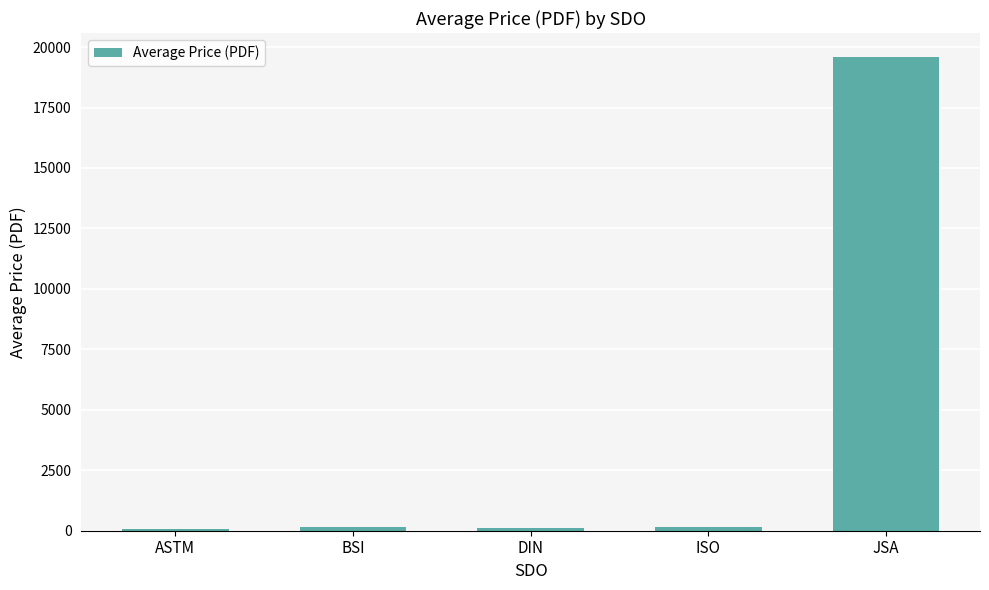

The chart shows a value of 4676.8 at JSA. True or false?

False